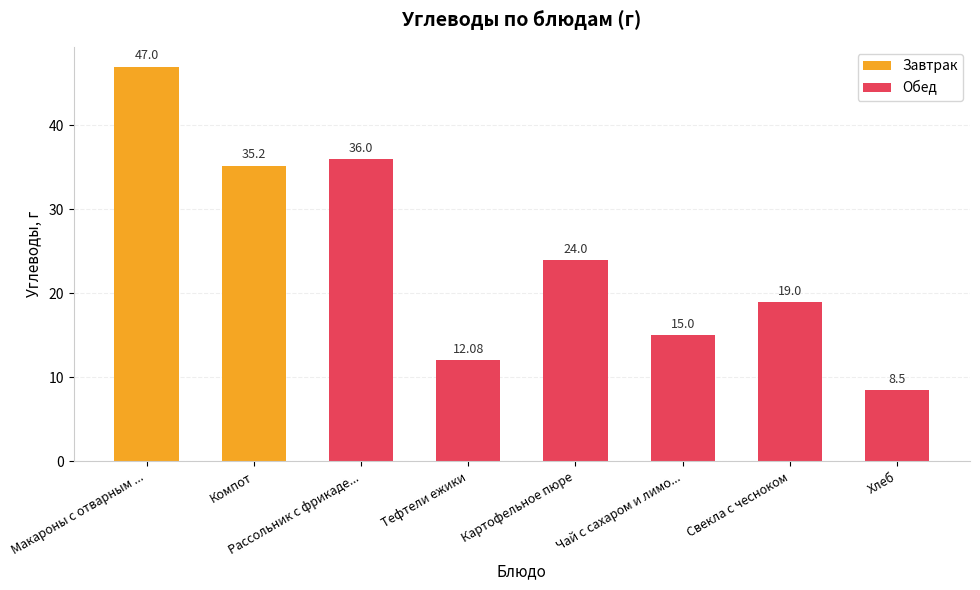

At which label does Обед first exceed 19?

Рассольник с фрикаде...